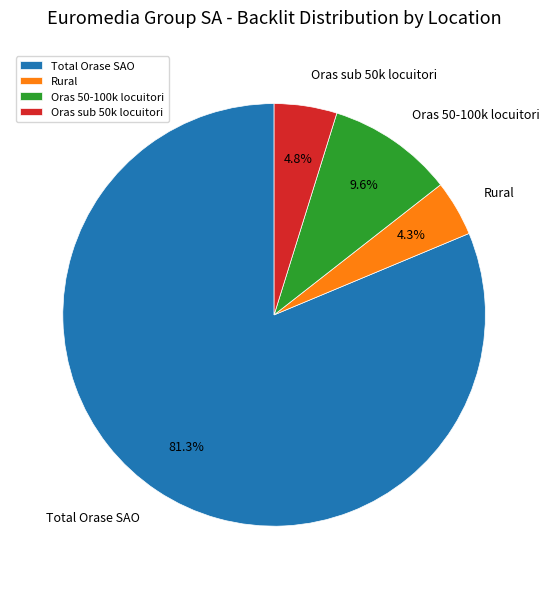

What is the majority slice?

Total Orase SAO